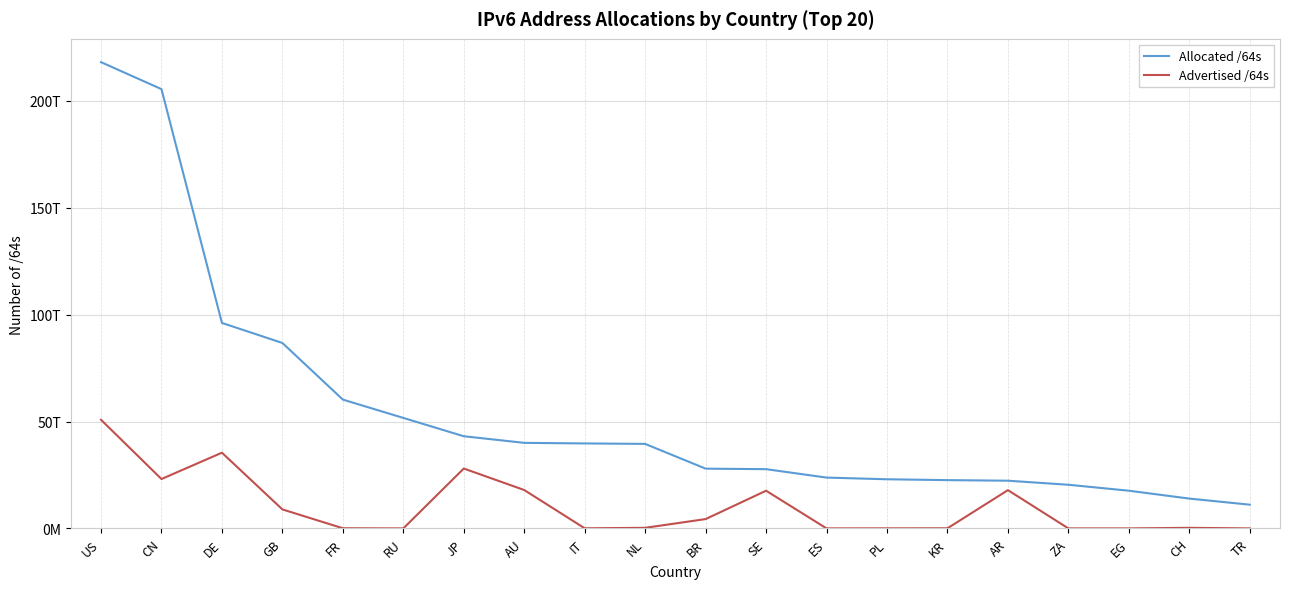

Does the chart have visible grid lines?

Yes